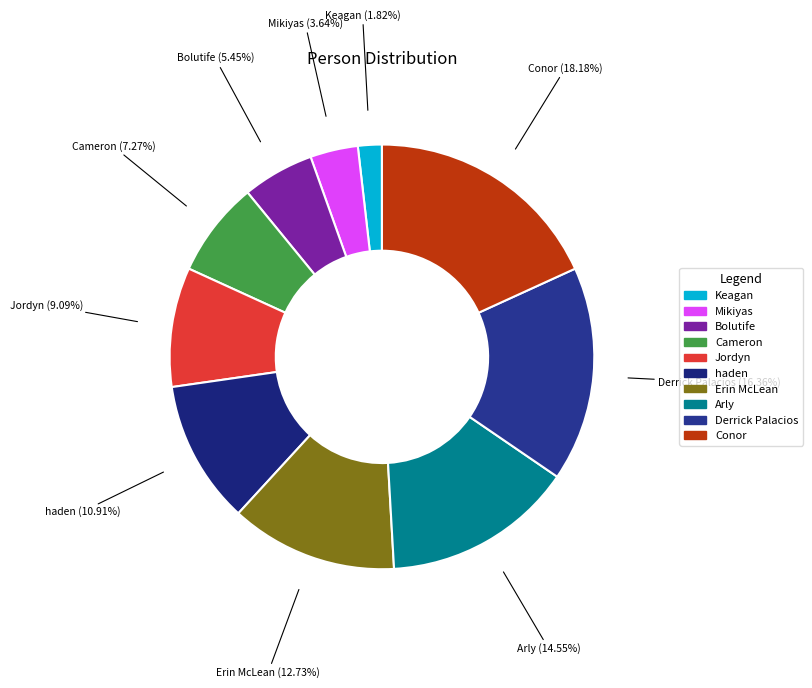

Is Erin McLean the majority of the pie?

No